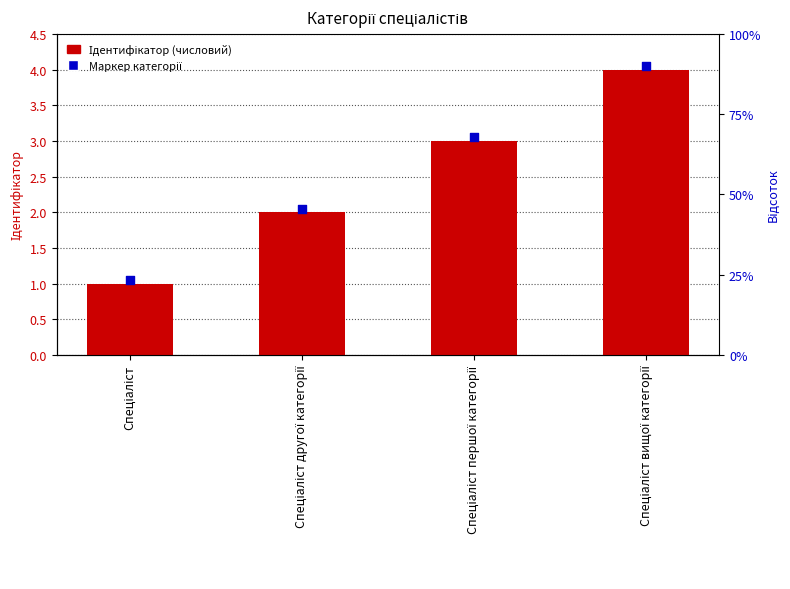

What is the total value across all series at Спеціаліст вищої категорії?

8.1